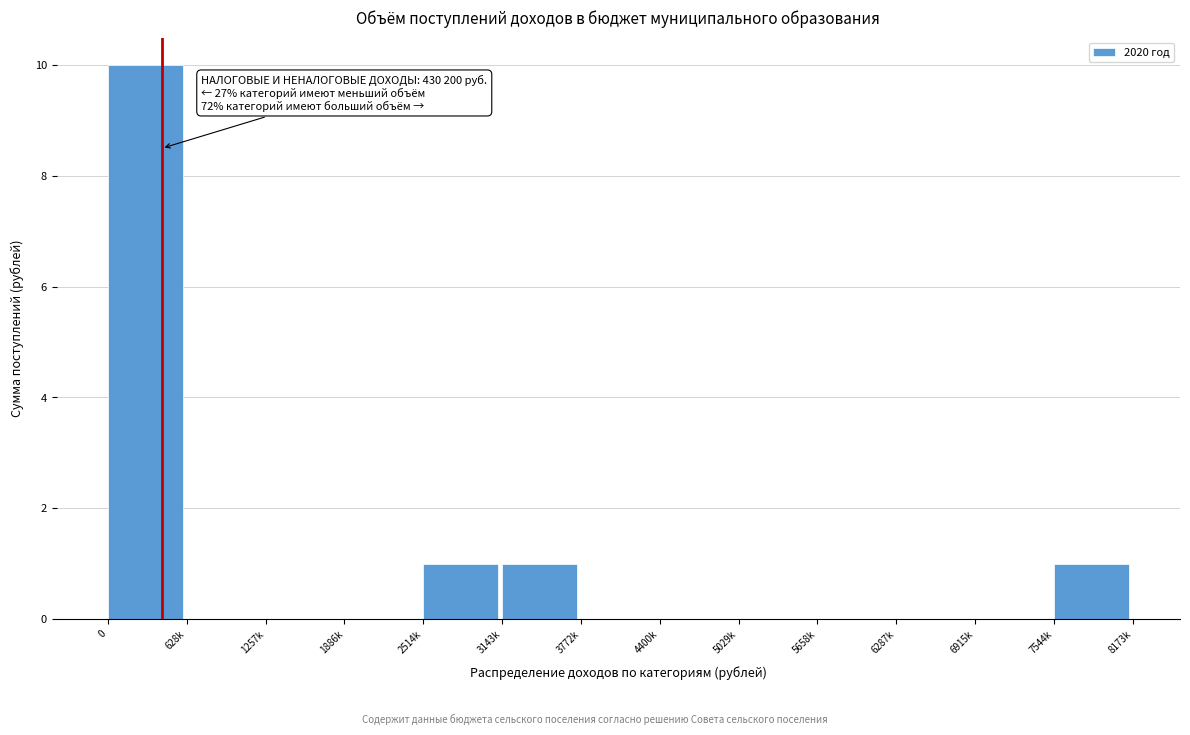

Reading left to right, what are all the values shown in this chart?

0=10	628k=0	1257k=0	1886k=0	2514k=1	3143k=1	3772k=0	4400k=0	5029k=0	5658k=0	6287k=0	6915k=0	7544k=1